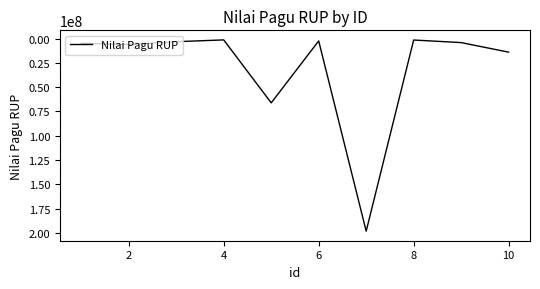

What is the greatest value displayed?

198190000